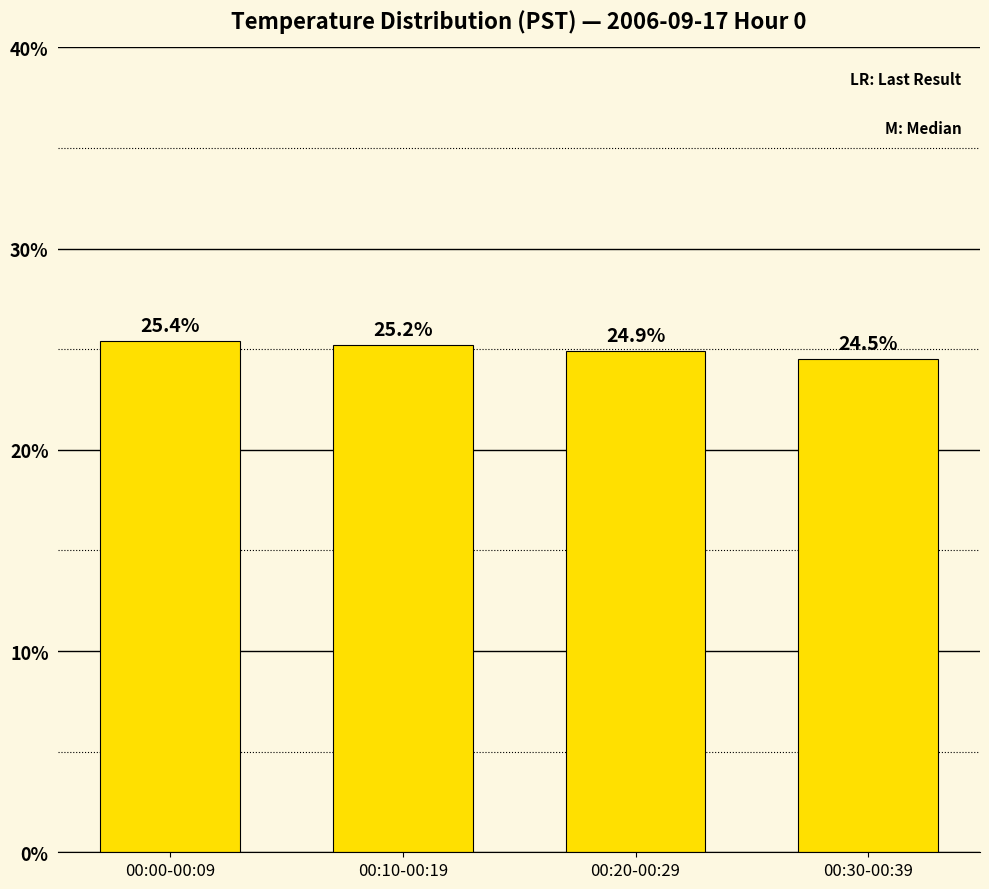

What is the label of the 4th bar from the right?

00:00-00:09